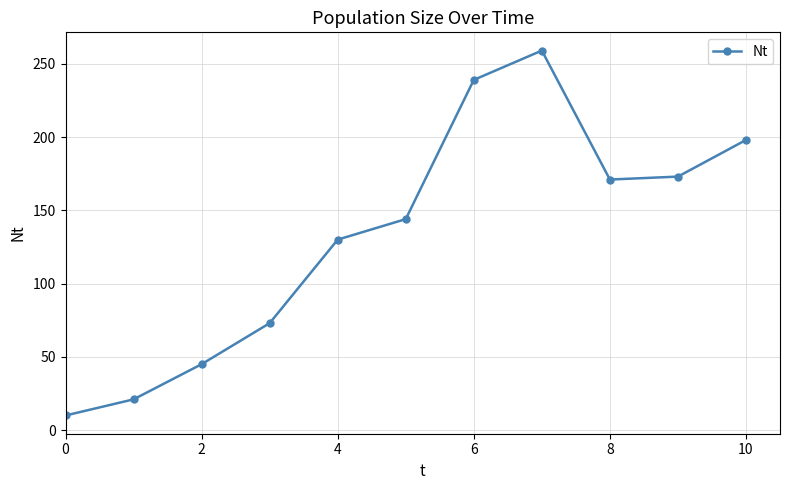

What is the maximum value shown in the chart?

259